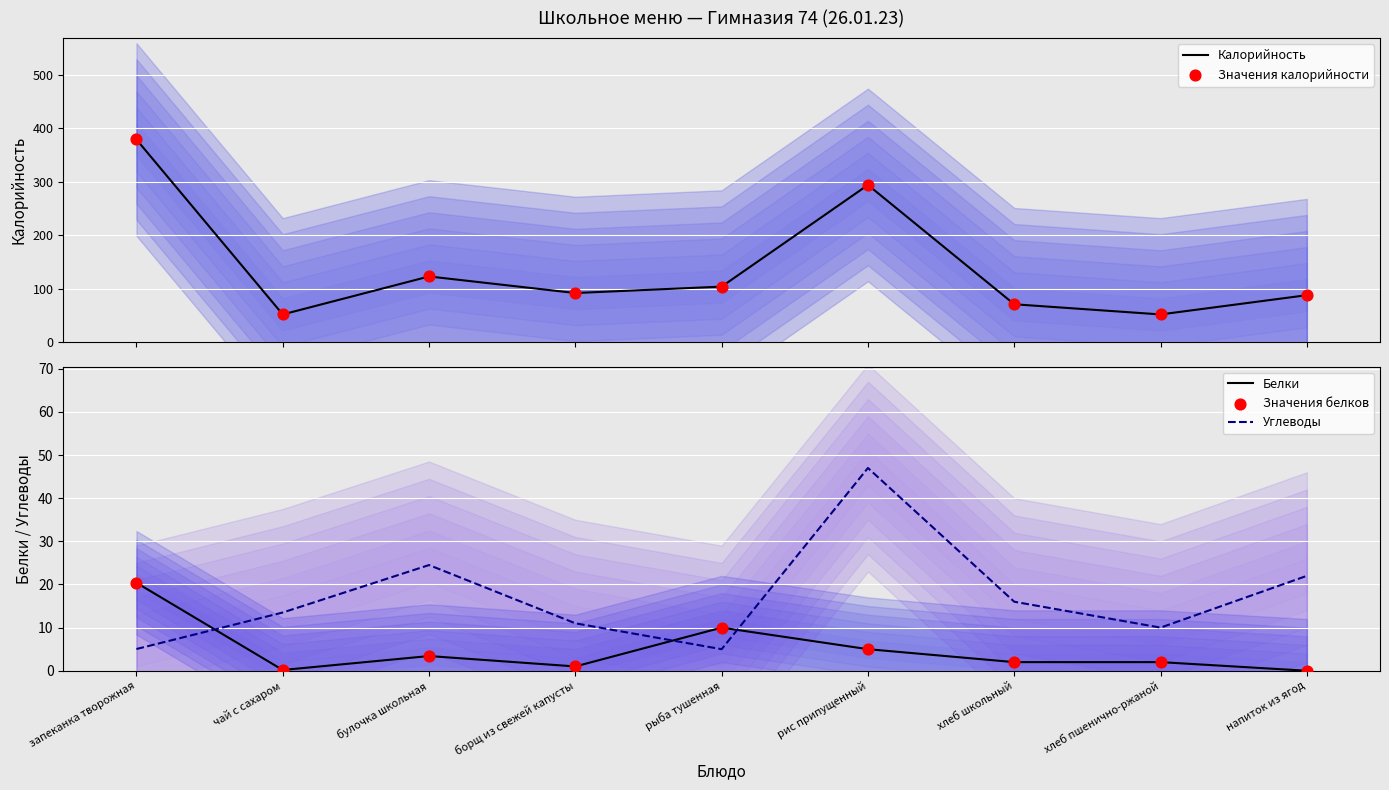

At which category is the sum across all series the highest?

запеканка творожная